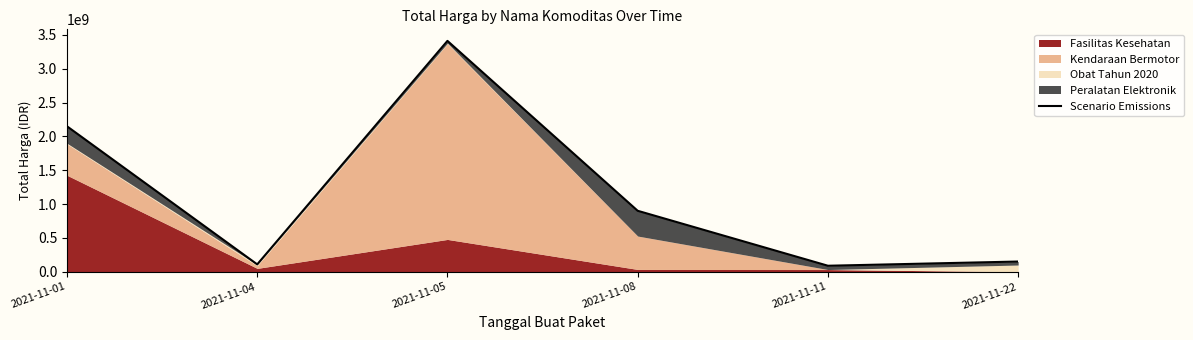

Where is the data nearest to the value 1750043620?

2021-11-01